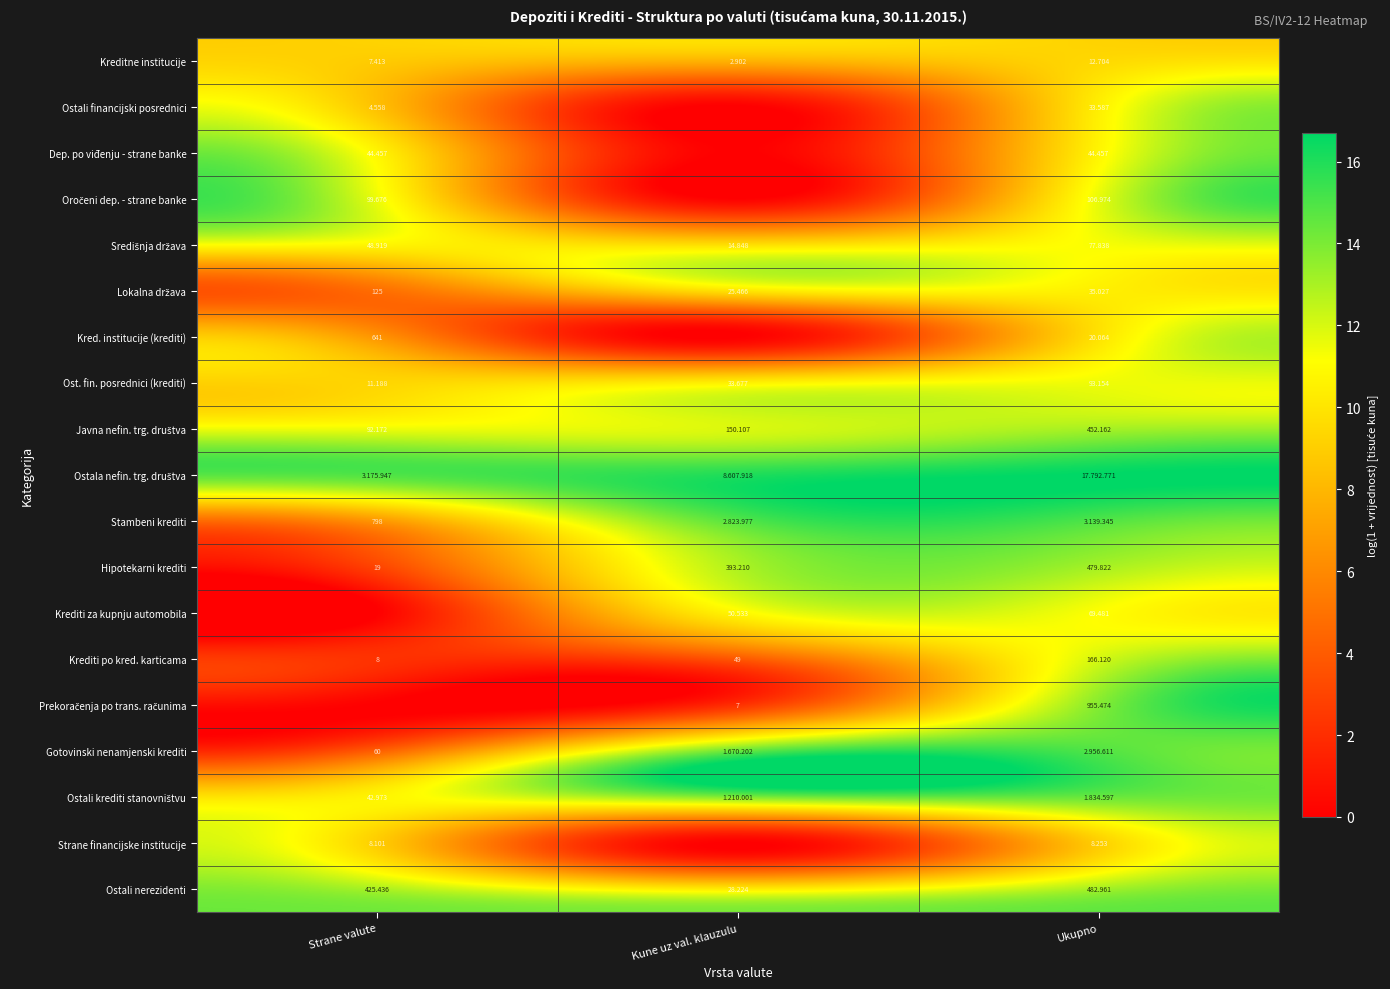

At which label does Kreditne institucije reach its peak?

Ukupno